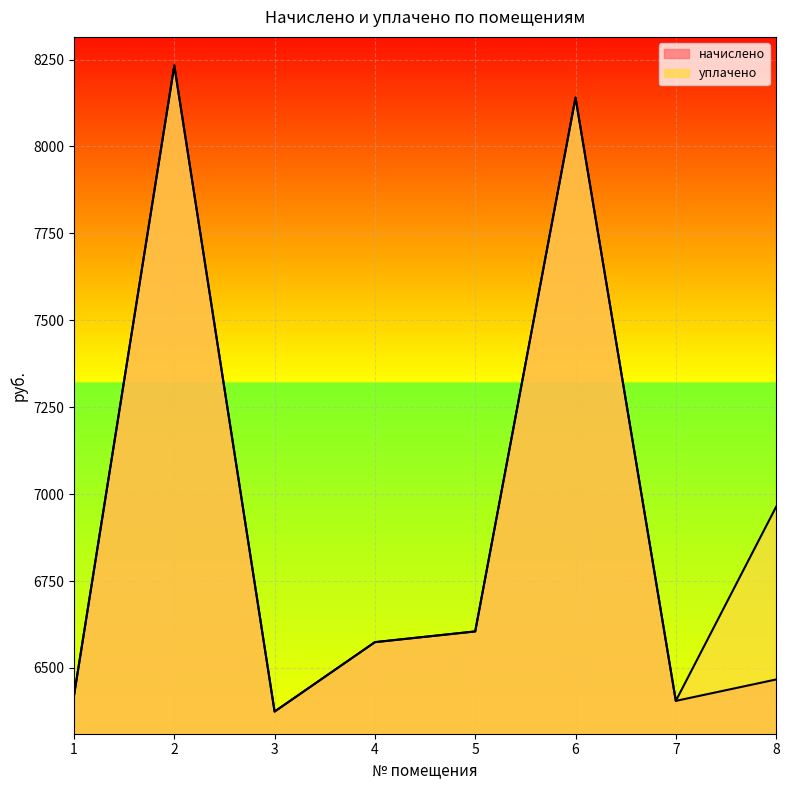

Does the chart display data point markers on the line(s)?

No